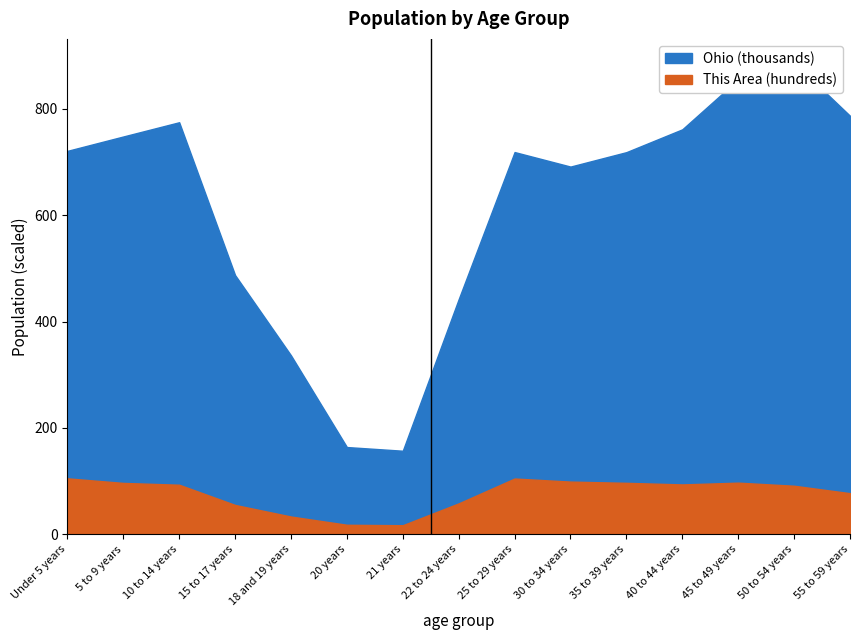

True or false: Ohio and This Area intersect in this chart.

False